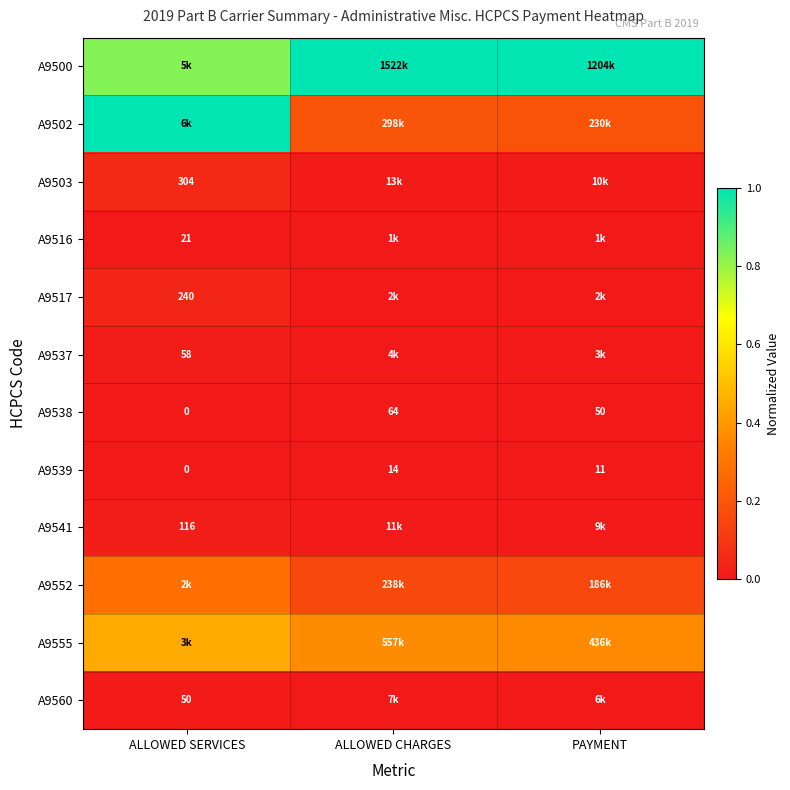

Is the value of A9538 at ALLOWED CHARGES greater than the value of A9503 at ALLOWED SERVICES?

No